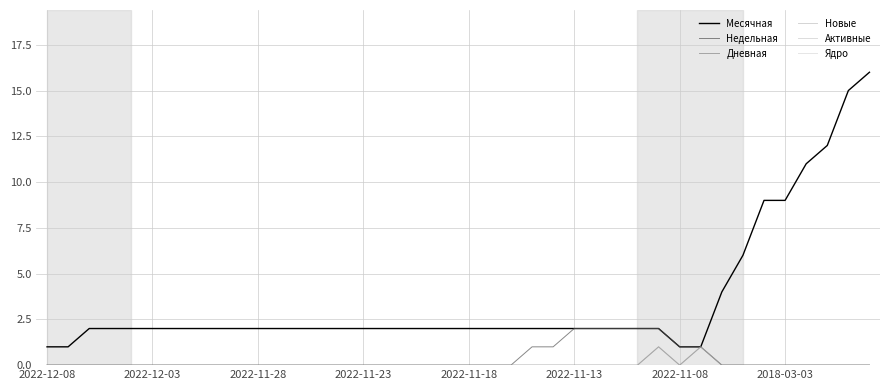

Does the chart have visible grid lines?

Yes